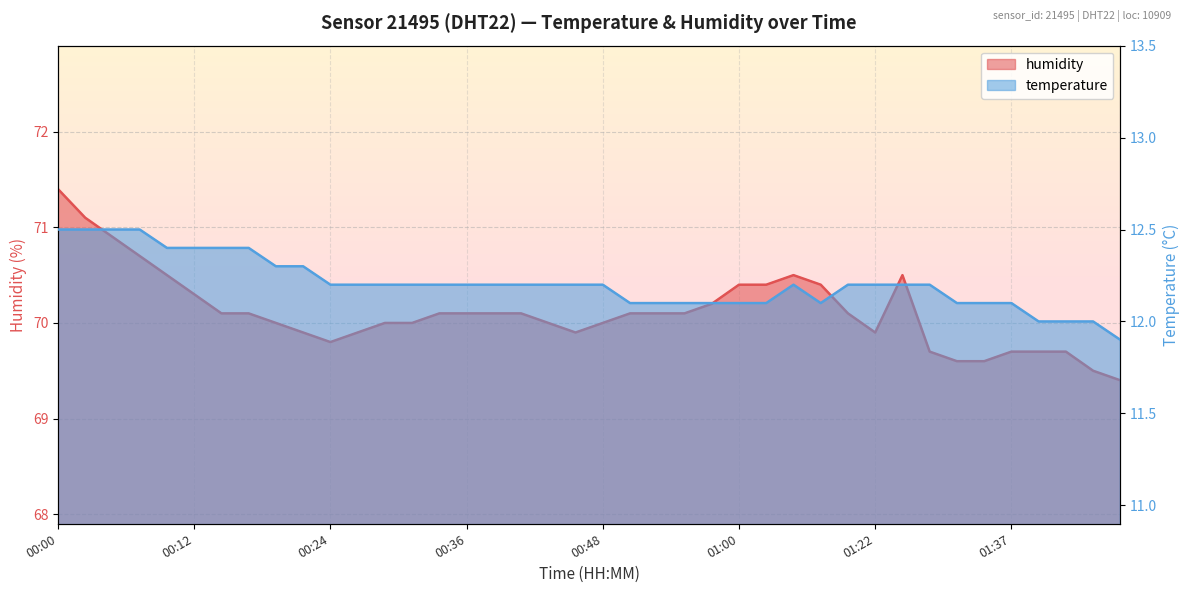

Does the chart display data point markers on the line(s)?

No